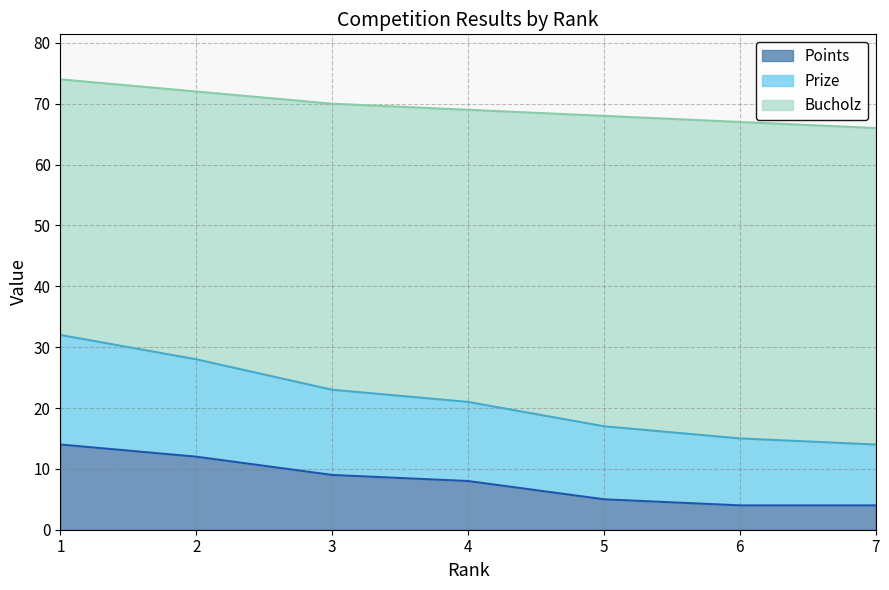

True or false: Bucholz and Points intersect in this chart.

False